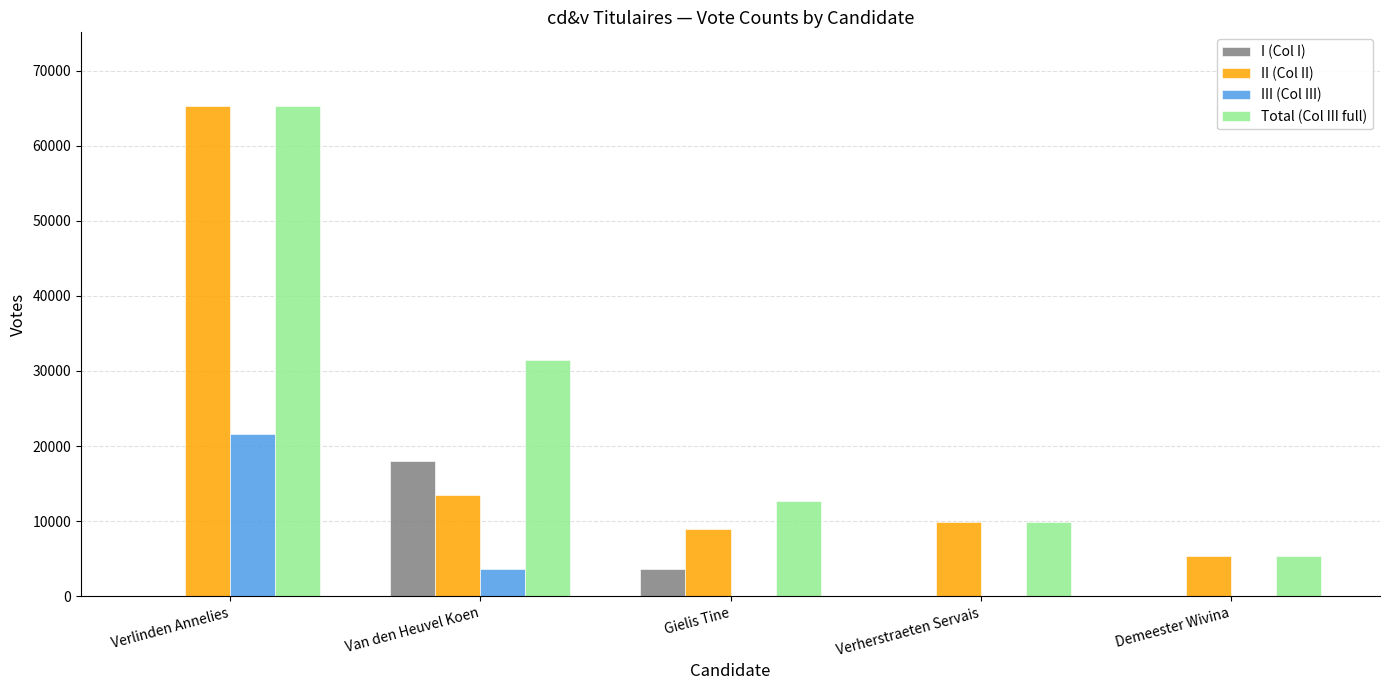

How many data points does each series have?

5